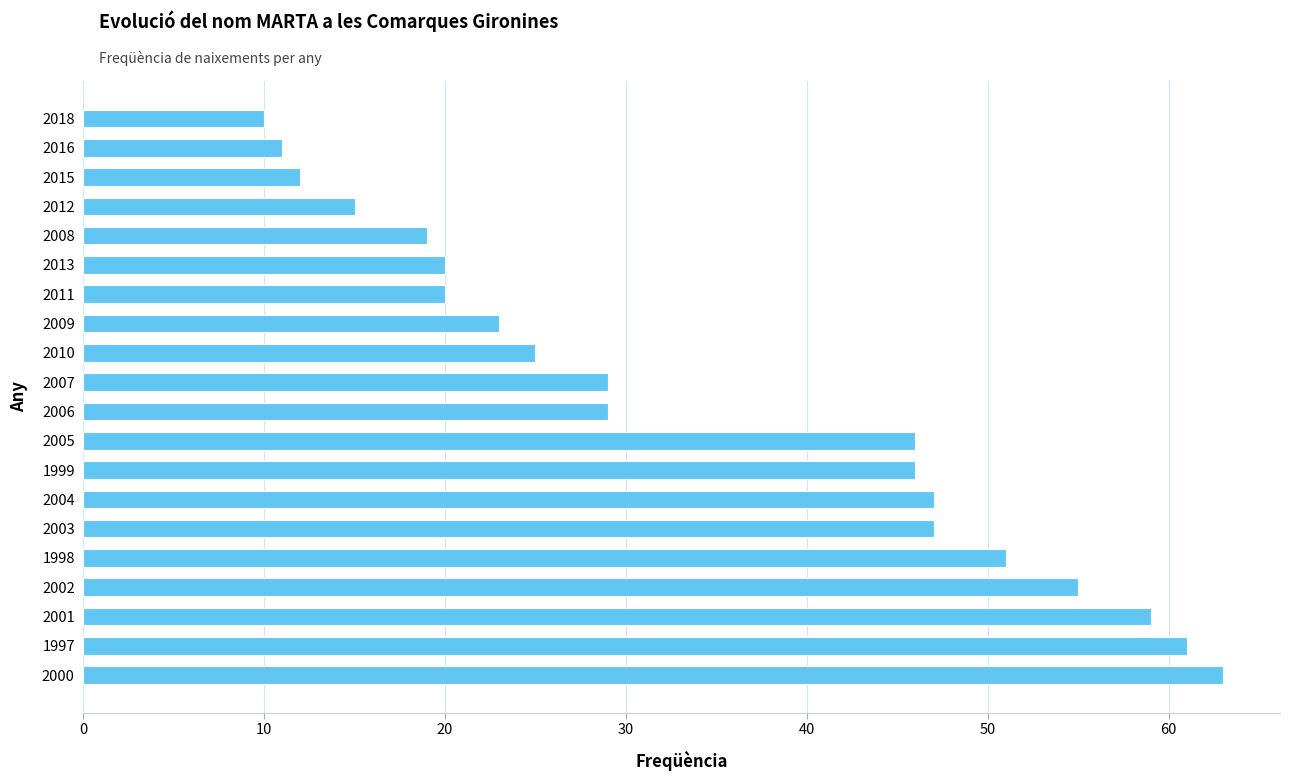

True or false: the data shows 39 at 2009.

False